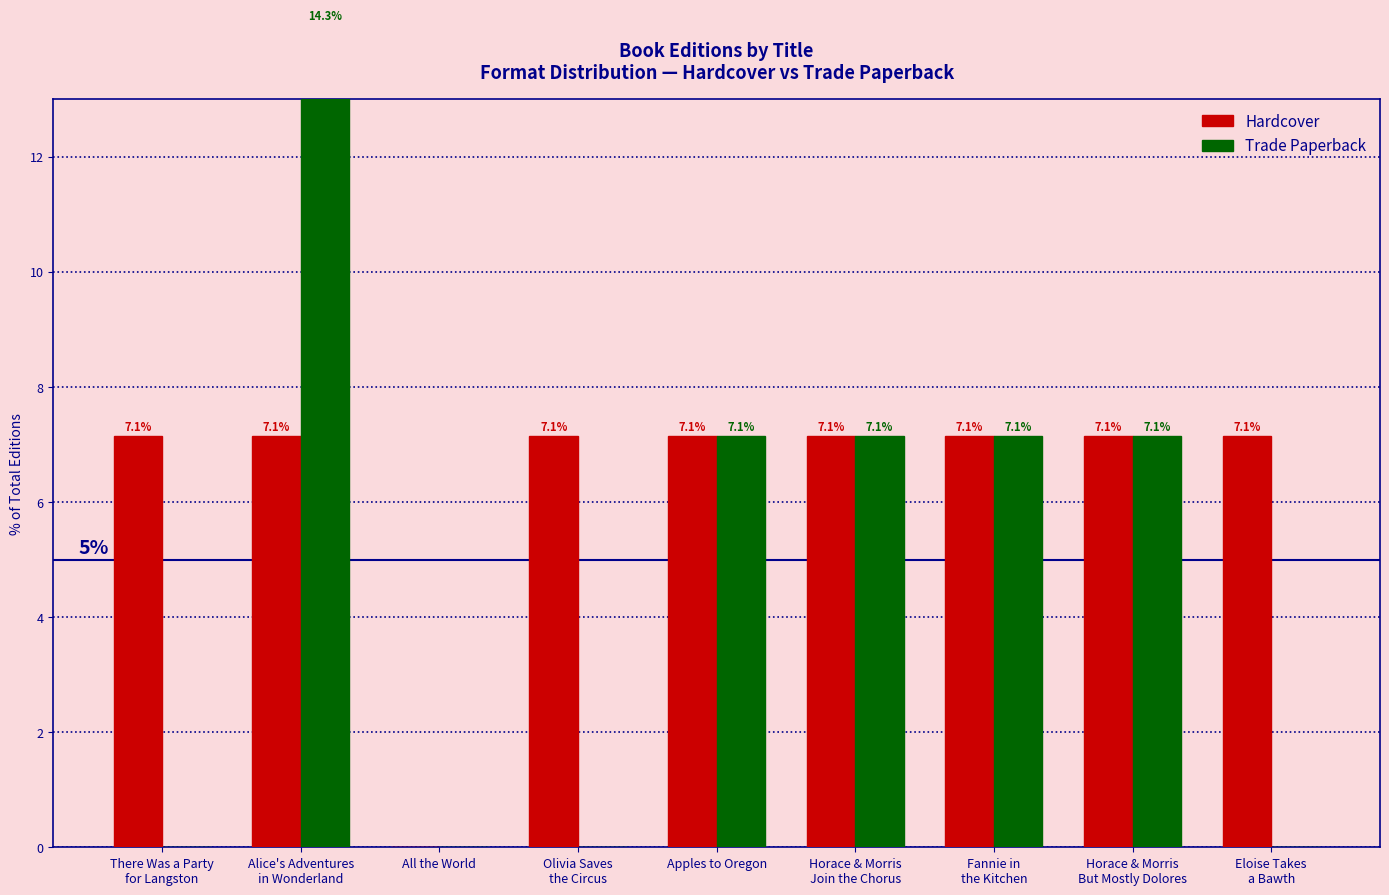

The value of Trade Paperback at Alice's Adventures
in Wonderland is 22.4. True or false?

False